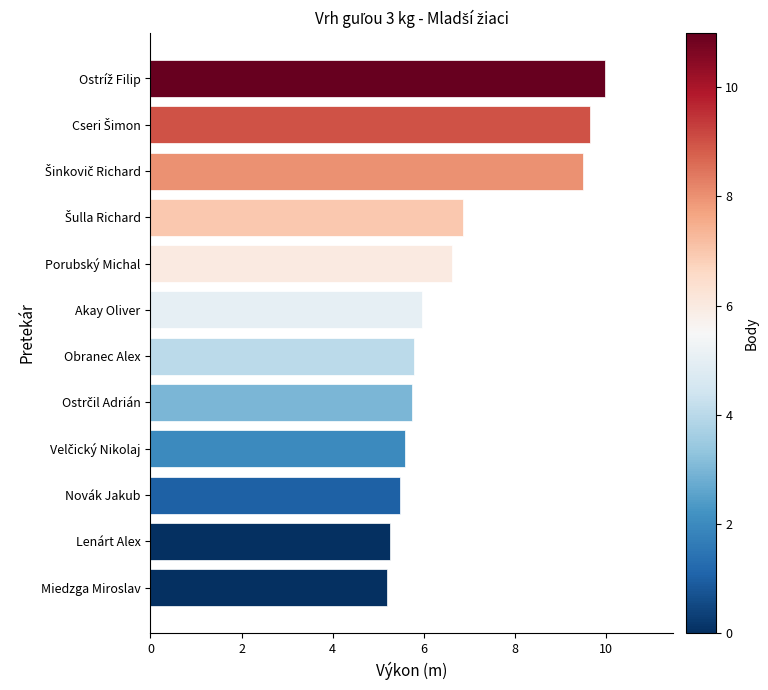

Read the value at Akay Oliver.

6.0